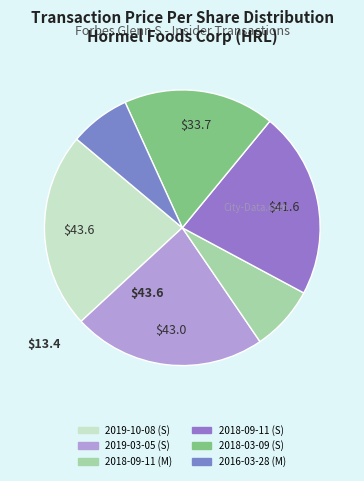

How many slices are in this pie chart?

6